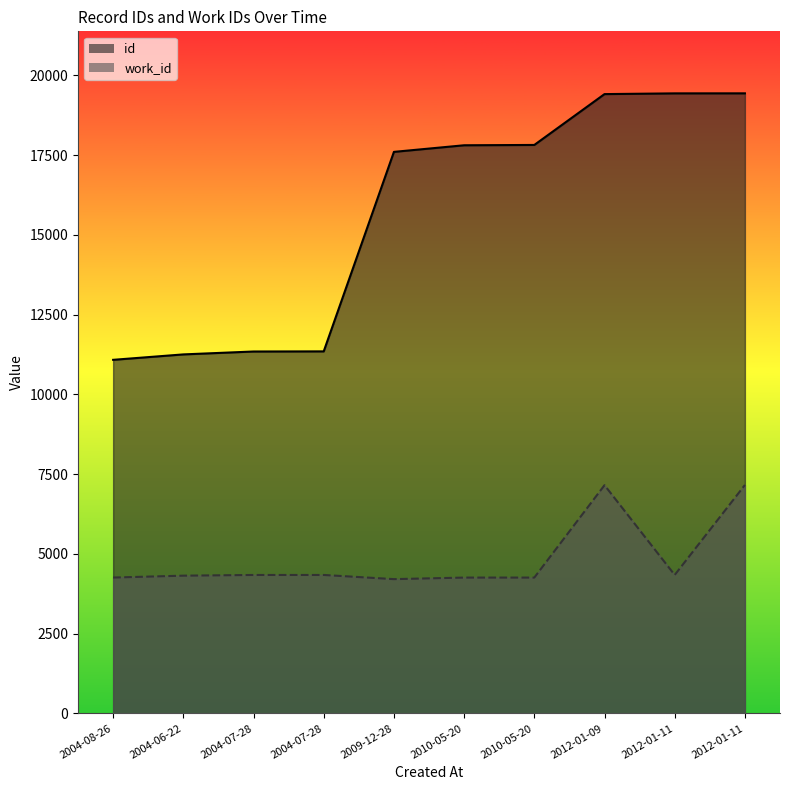

Which series has the widest spread of values?

id